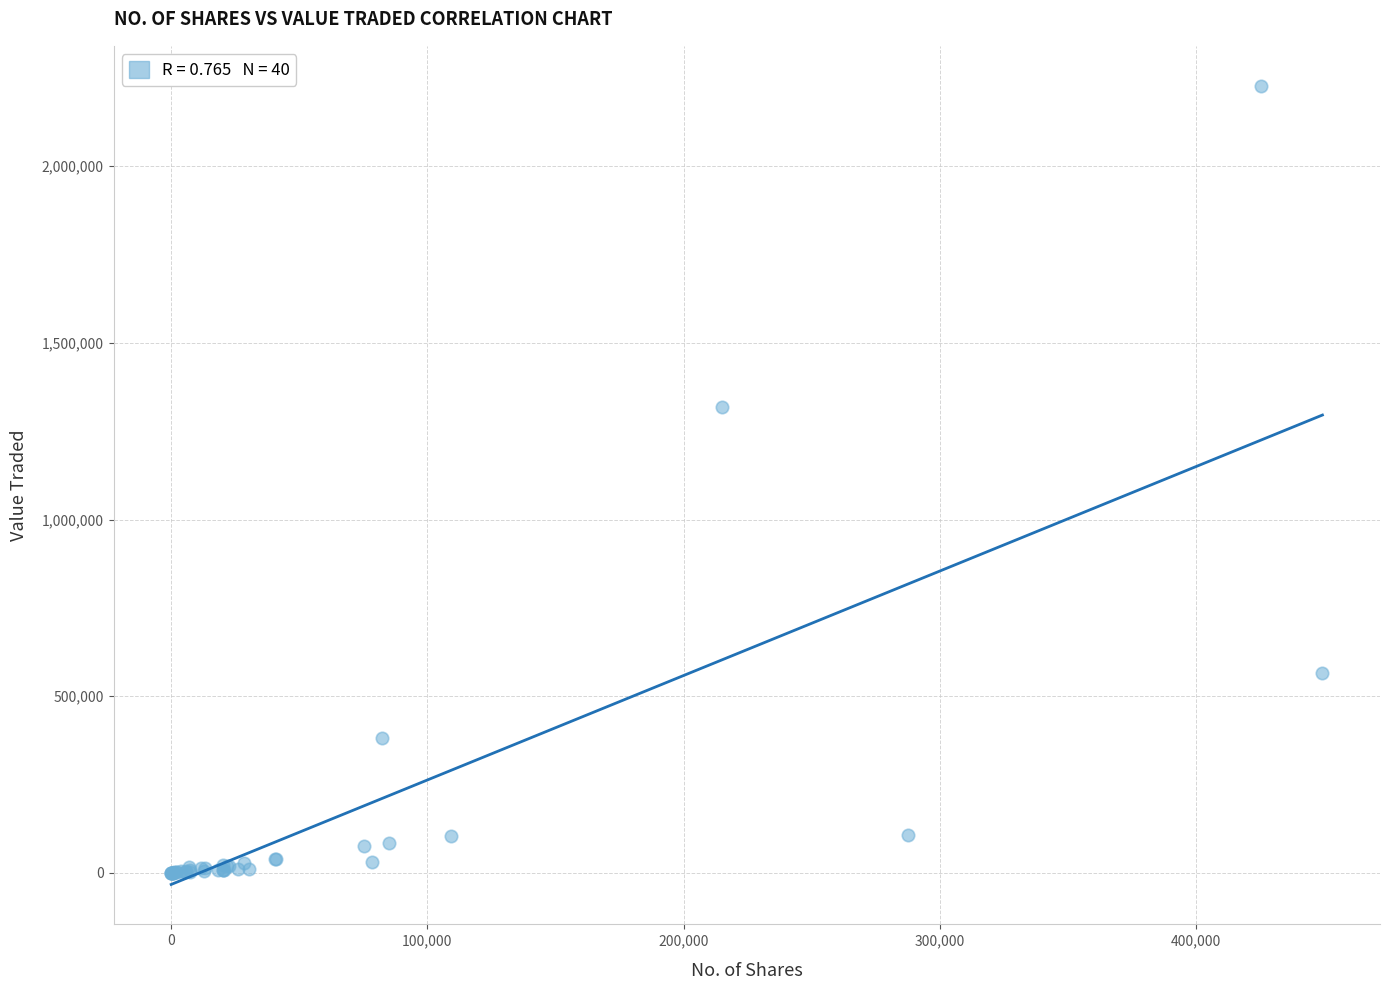

What Y value in the scatter plot is closest to 1113977?

1318624